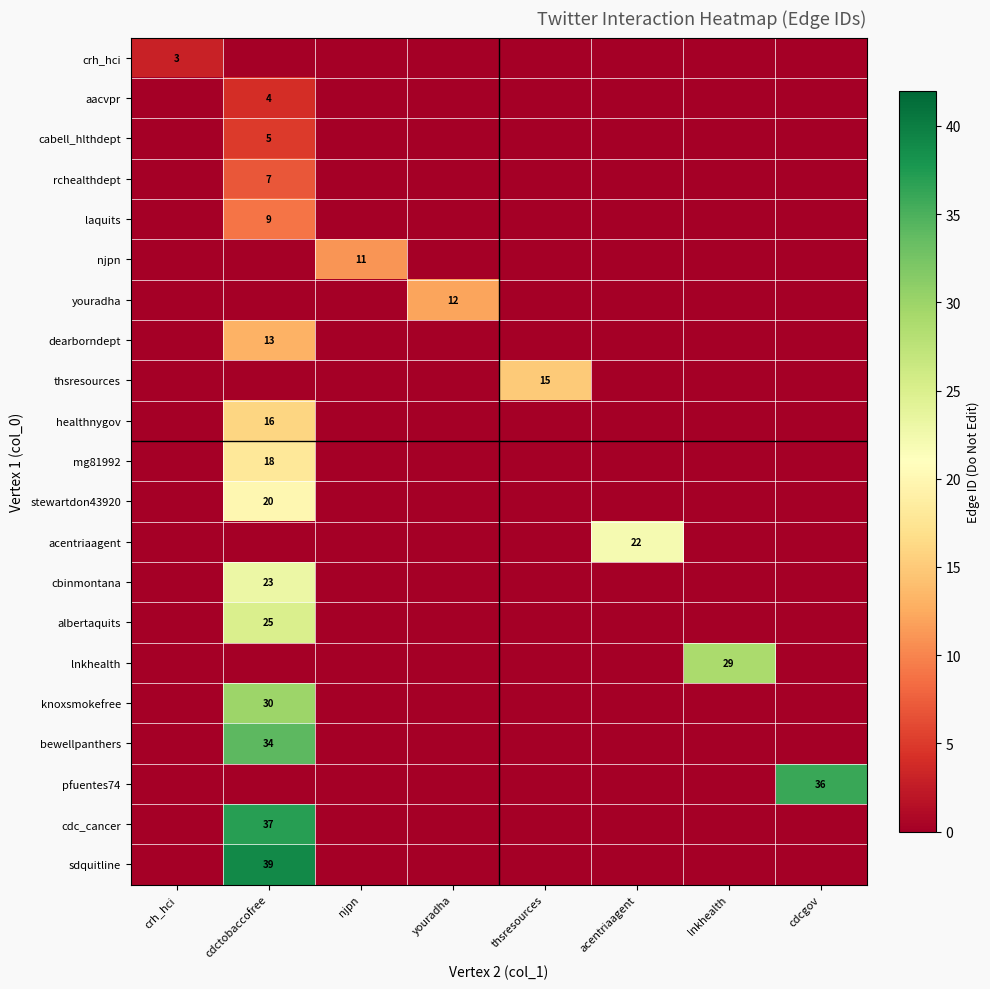

What is the total value across all series at crh_hci?

3